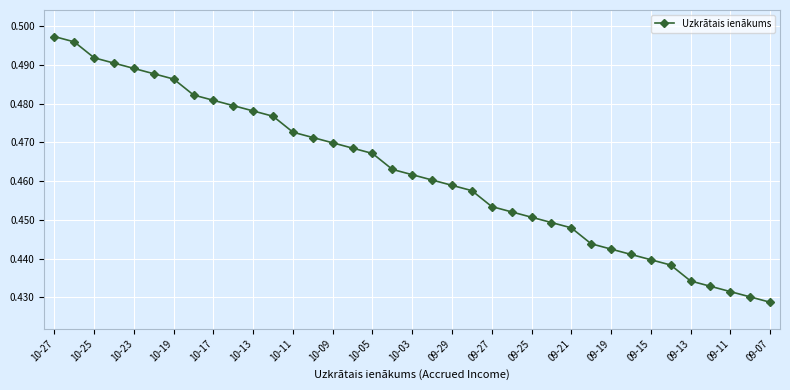

How many values are between 0 and 1?

37